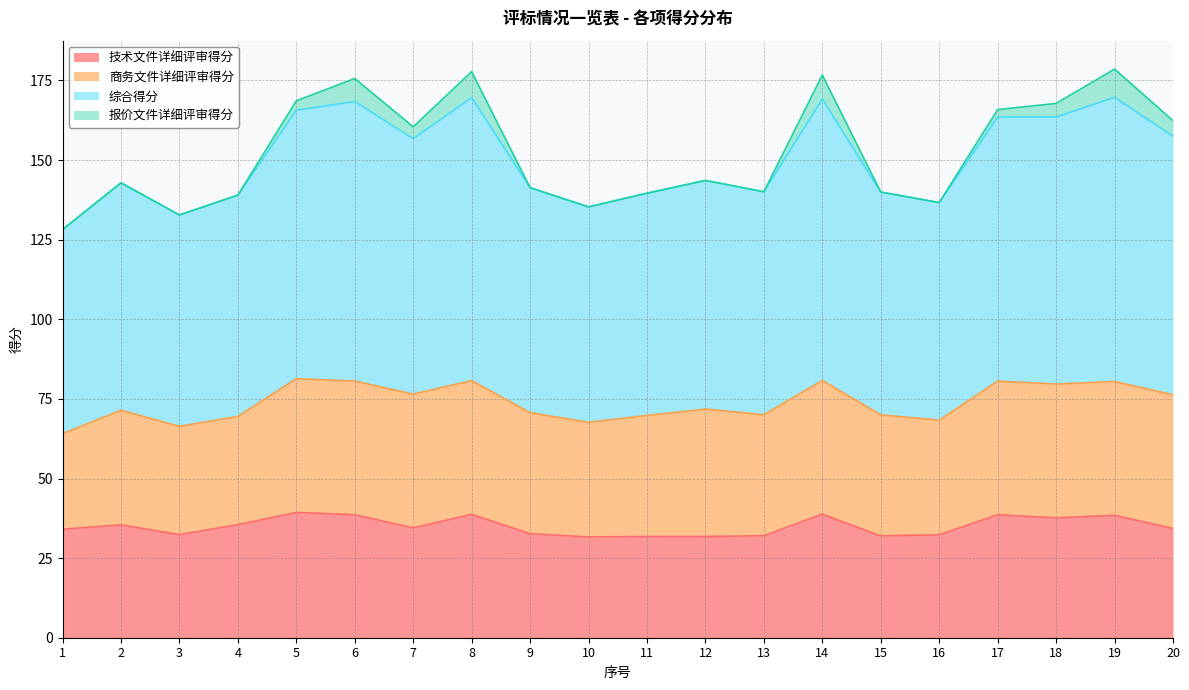

What is the approximate value of 技术文件详细评审得分 at 6?

38.6